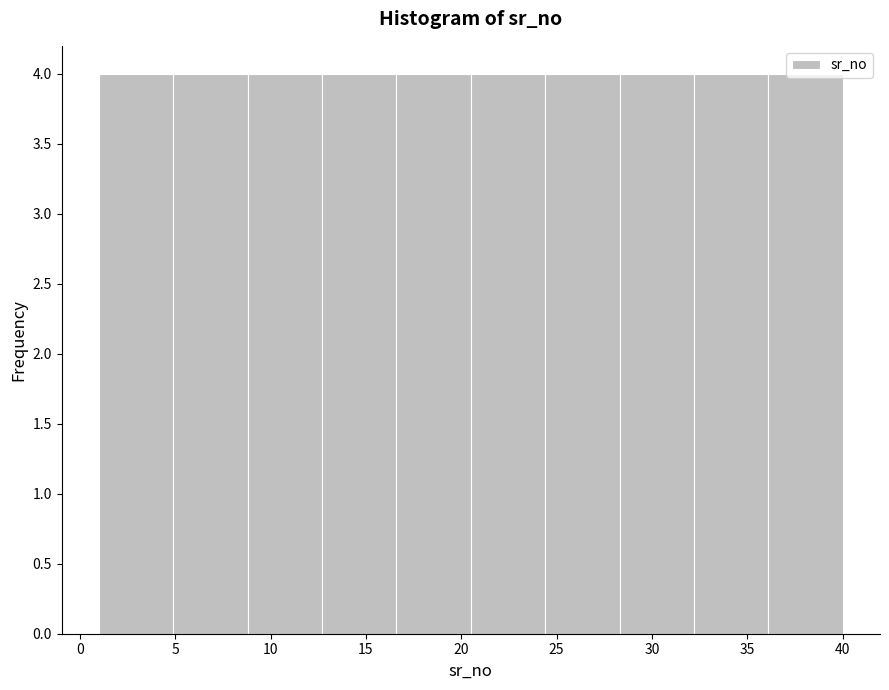

Reading left to right, transcribe this chart: for each bar, give the range it covers on the x-axis and its height. Neither the bar edges nor the heights are printed on the chart, so give them approximately, as read against the axes.

1.0 to 4.9: 4
4.9 to 8.8: 4
8.8 to 12.7: 4
12.7 to 16.6: 4
16.6 to 20.5: 4
20.5 to 24.4: 4
24.4 to 28.3: 4
28.3 to 32.2: 4
32.2 to 36.1: 4
36.1 to 40.0: 4